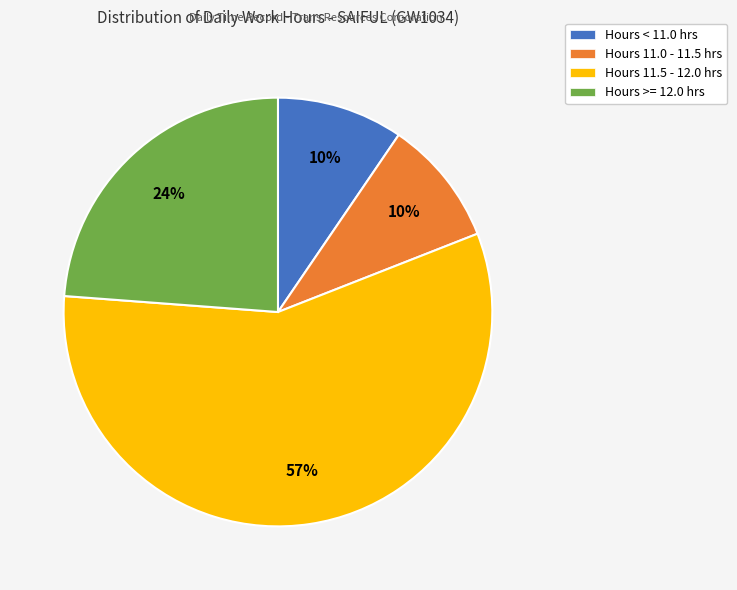

Is it true that Hours >= 12.0 hrs is 24% of the pie?

True